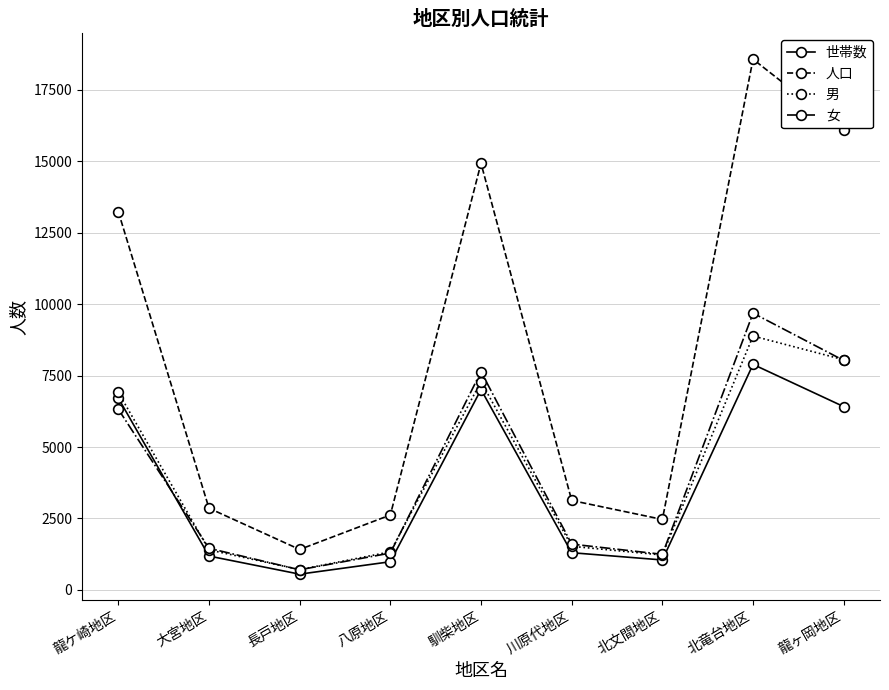

True or false: 世帯数 has a value of 6414 at 龍ヶ岡地区.

True